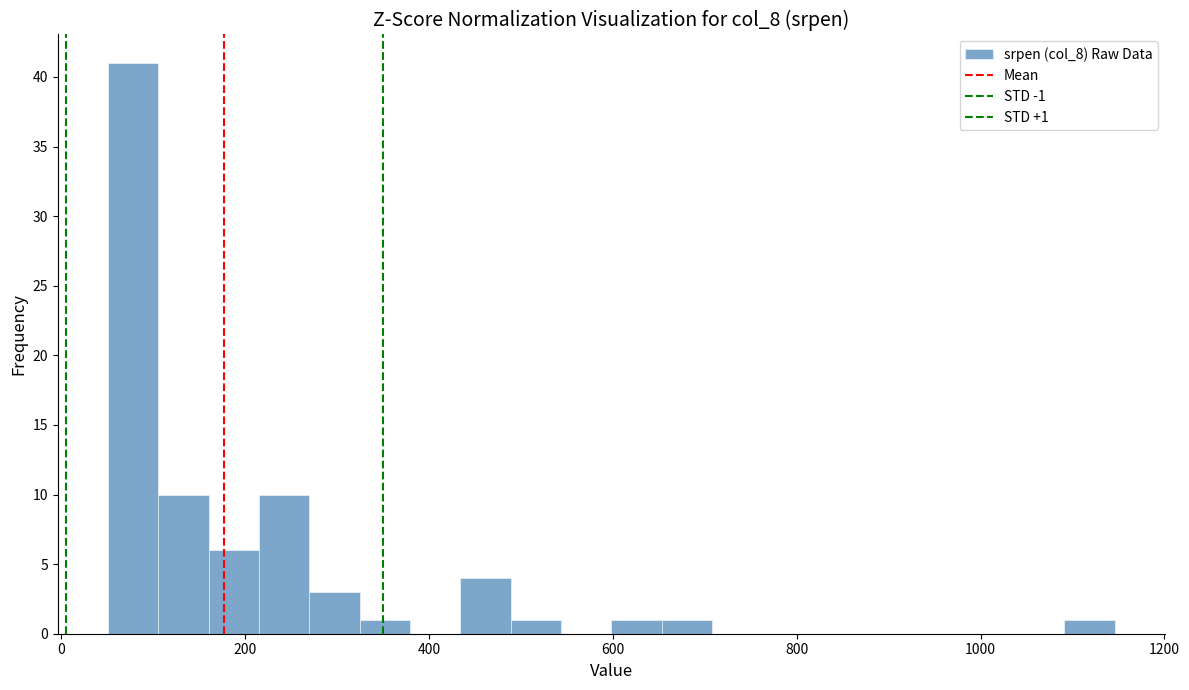

Read against the x-axis, roughly where is the centre of the tallest bar?

80